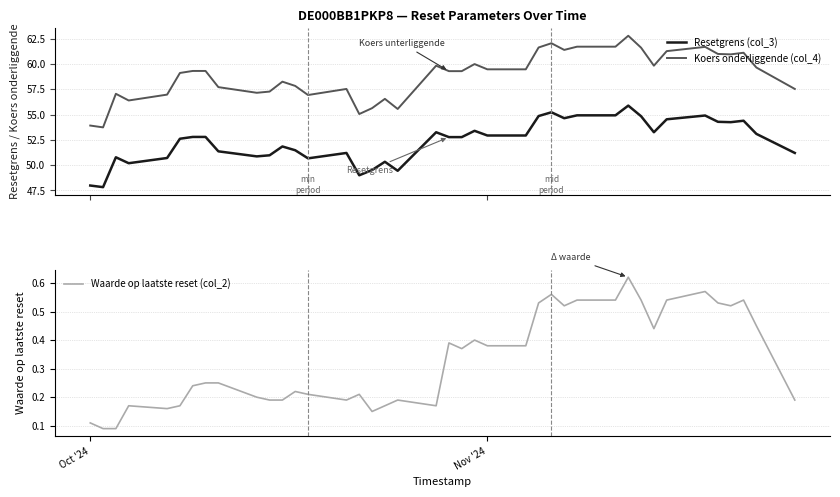

Which series has the largest total across all categories?

Koers onderliggende (col_4)